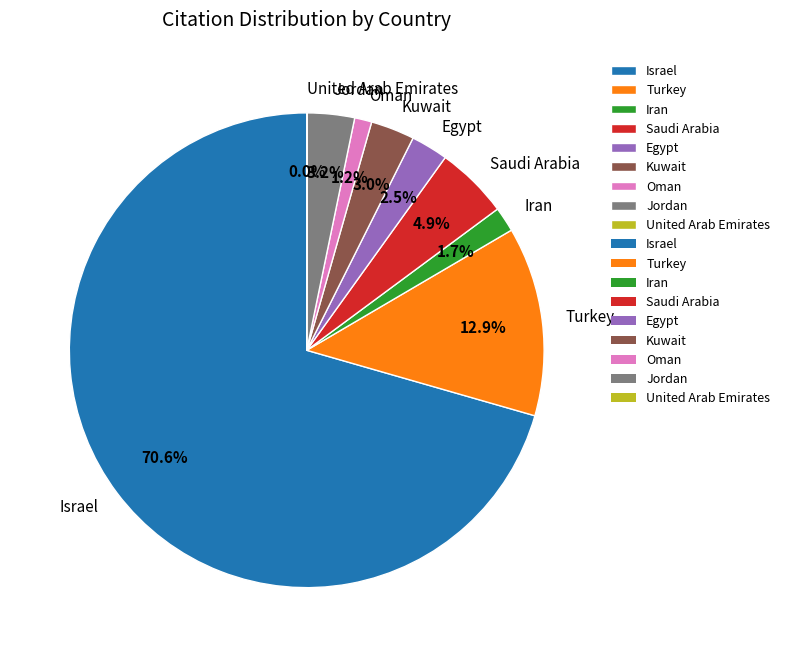

What percentage is NOT represented by Oman?

98.8%